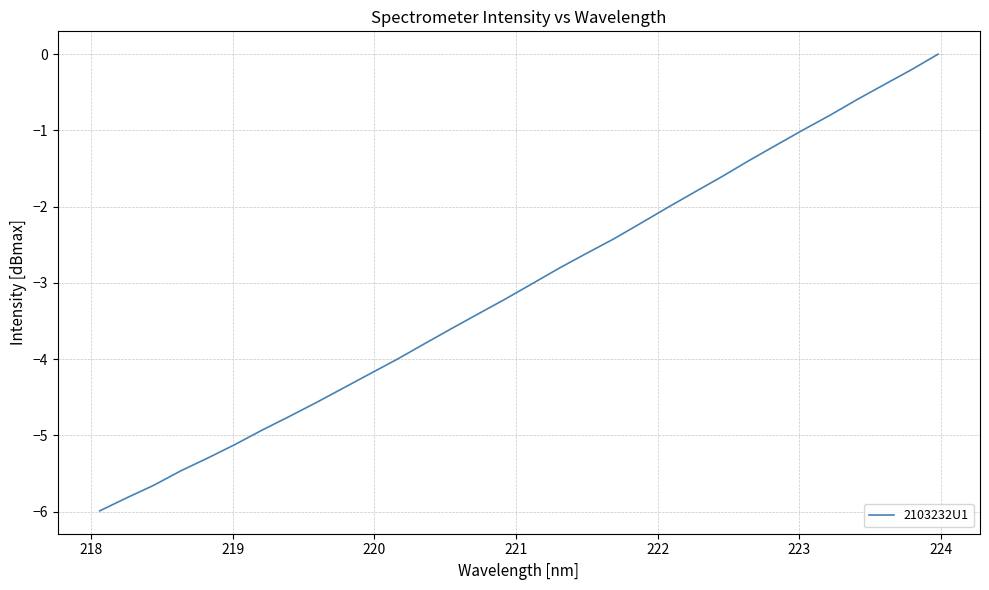

What is the difference between the maximum and minimum values?

6.0